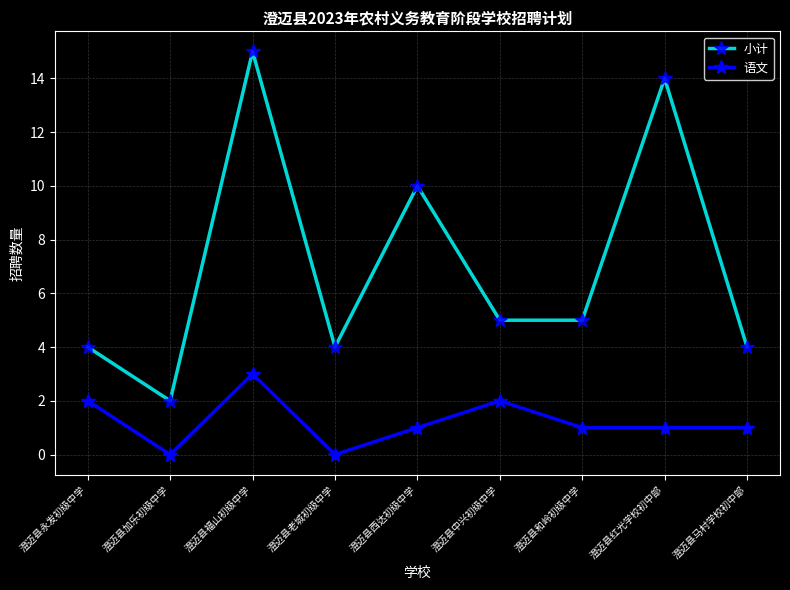

In 小计, how many points are higher than both neighbors (excluding endpoints)?

3